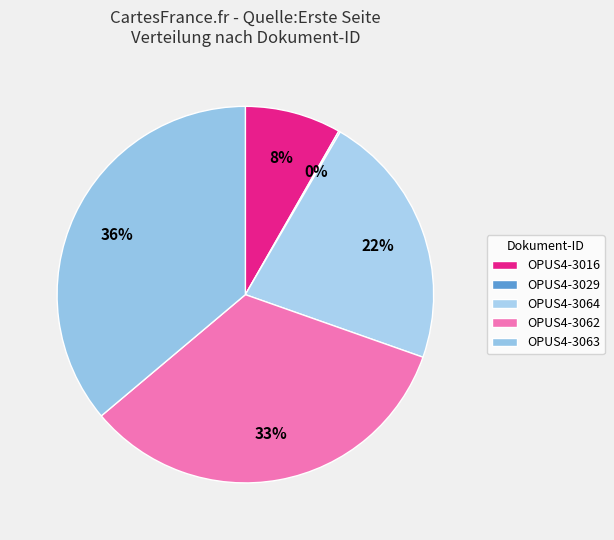

Does OPUS4-3064 account for over 50% of the chart?

No